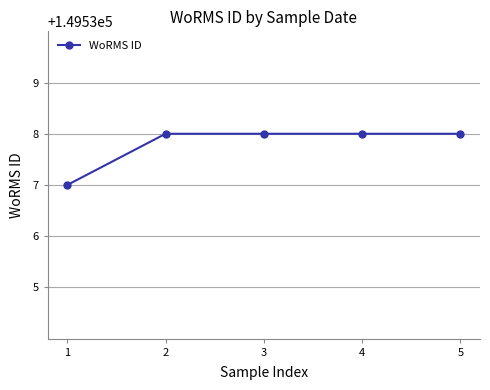

Does the chart display data point markers on the line(s)?

Yes